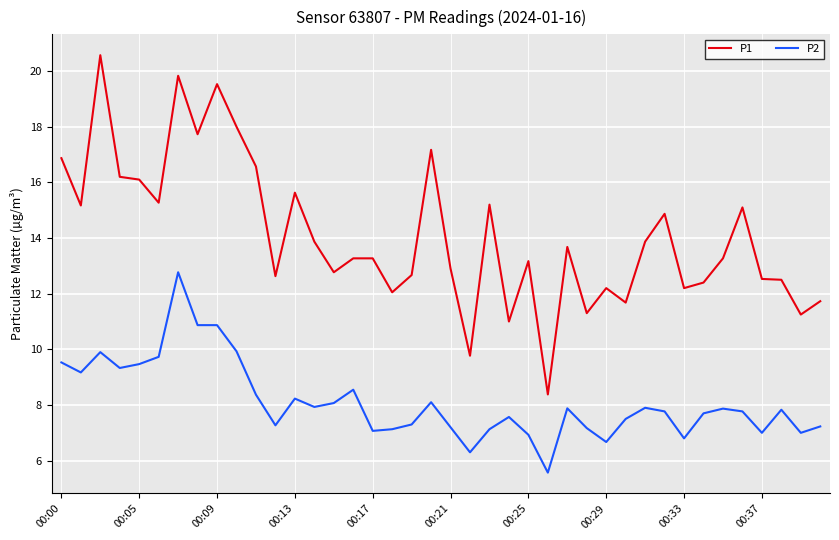

Which series has the largest range (max minus min)?

P1